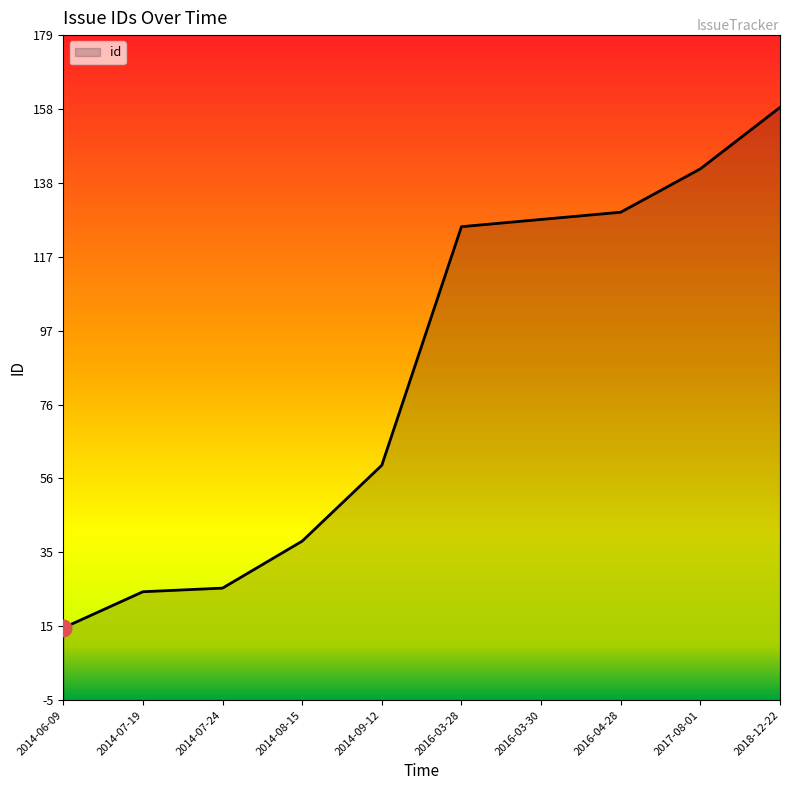

How many series are shown in this chart?

1